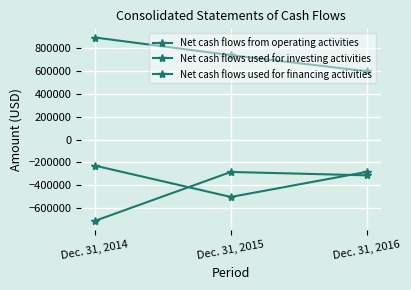

What is the sum of all Net cash flows used for investing activities values?

-1302957